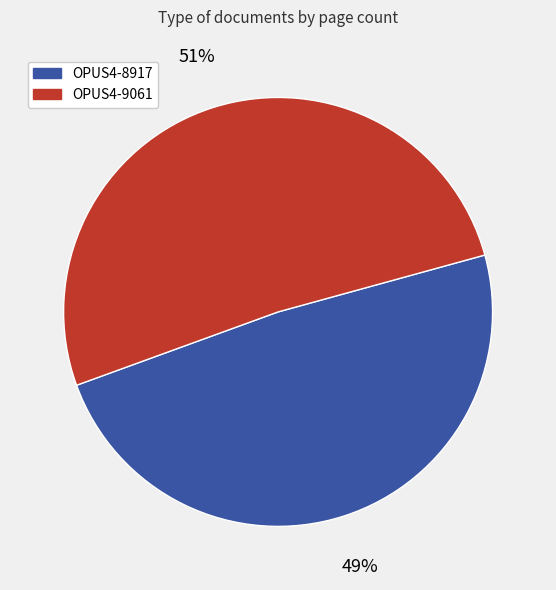

Which category has the biggest portion of the pie?

OPUS4-9061